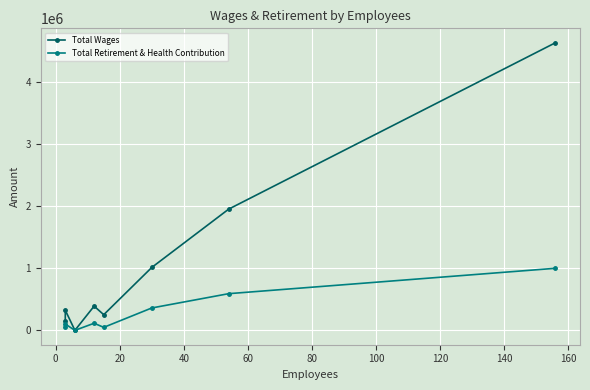

What is the difference between the Total Wages values at 0 and 40?

65936